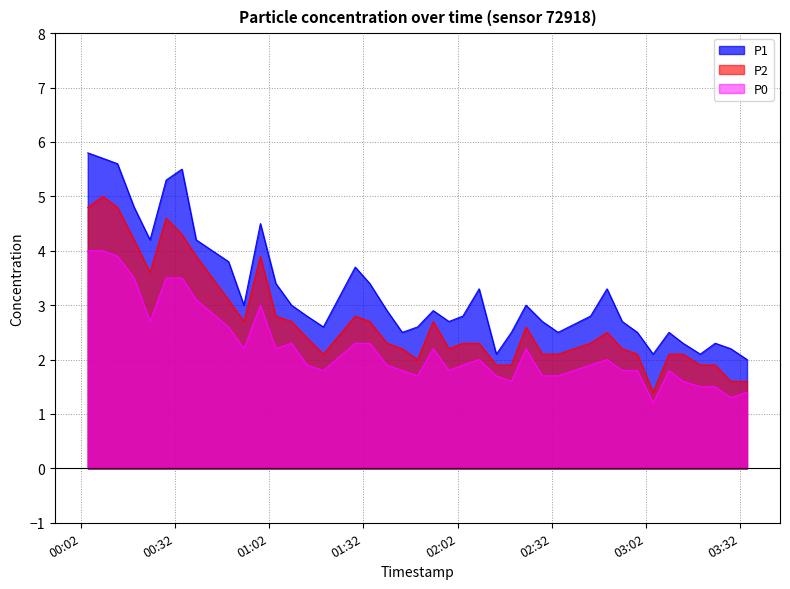

List the series in order of their overall mean, highest first.

P1, P2, P0